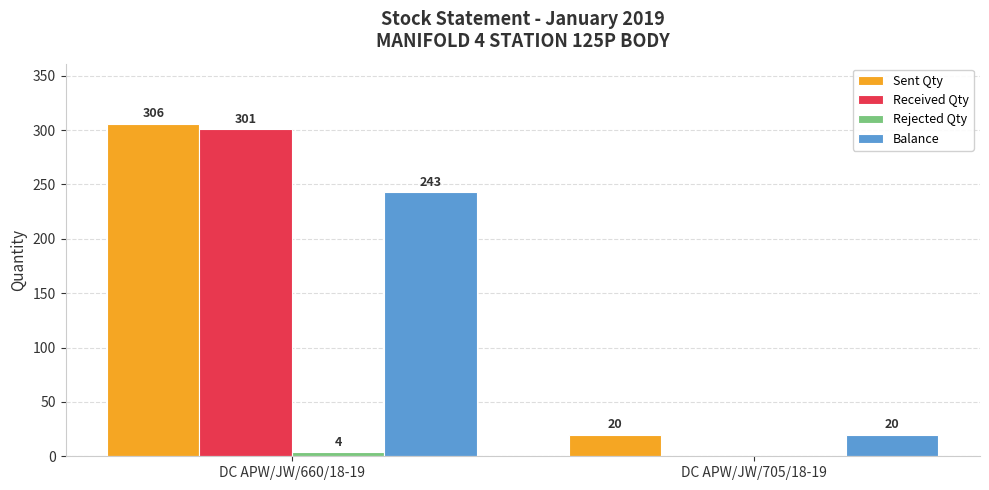

True or false: Sent Qty has a value of 117 at DC APW/JW/660/18-19.

False